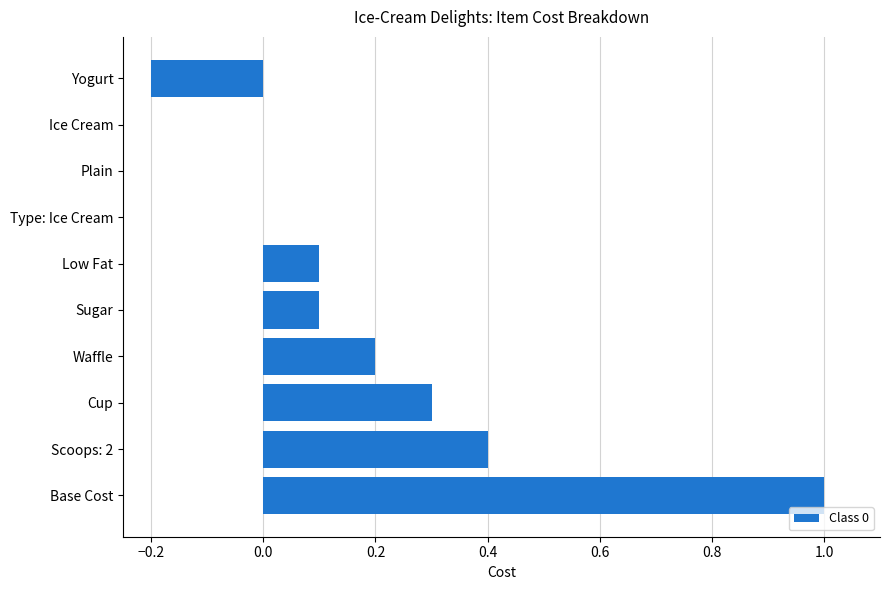

How many distinct data groups are displayed?

1